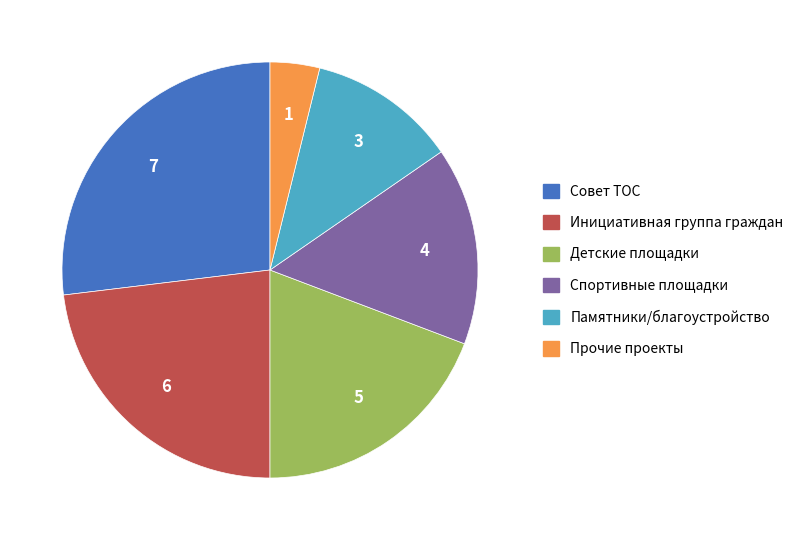

How many slices are in this pie chart?

6